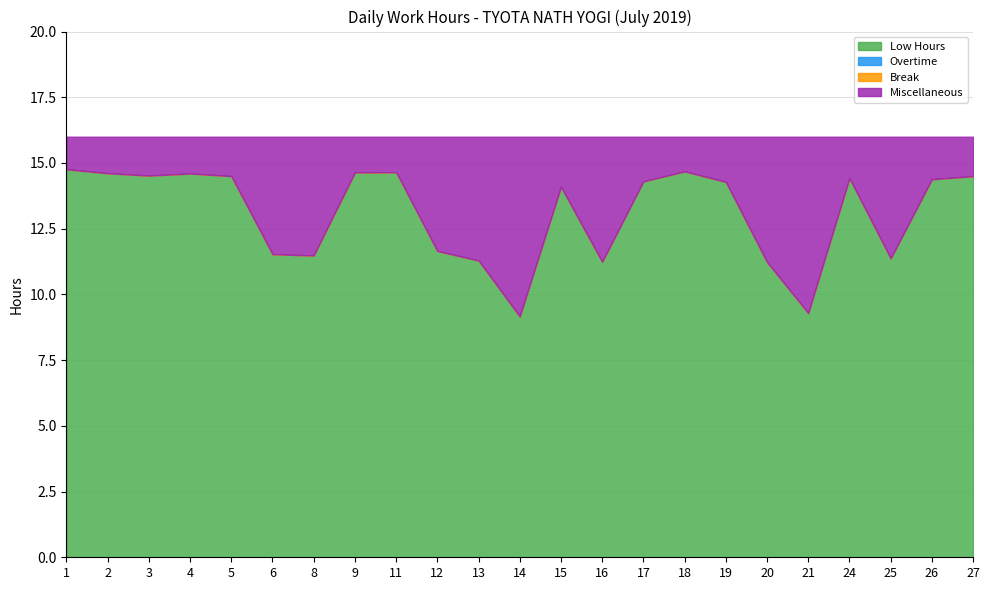

Does the chart have visible grid lines?

Yes